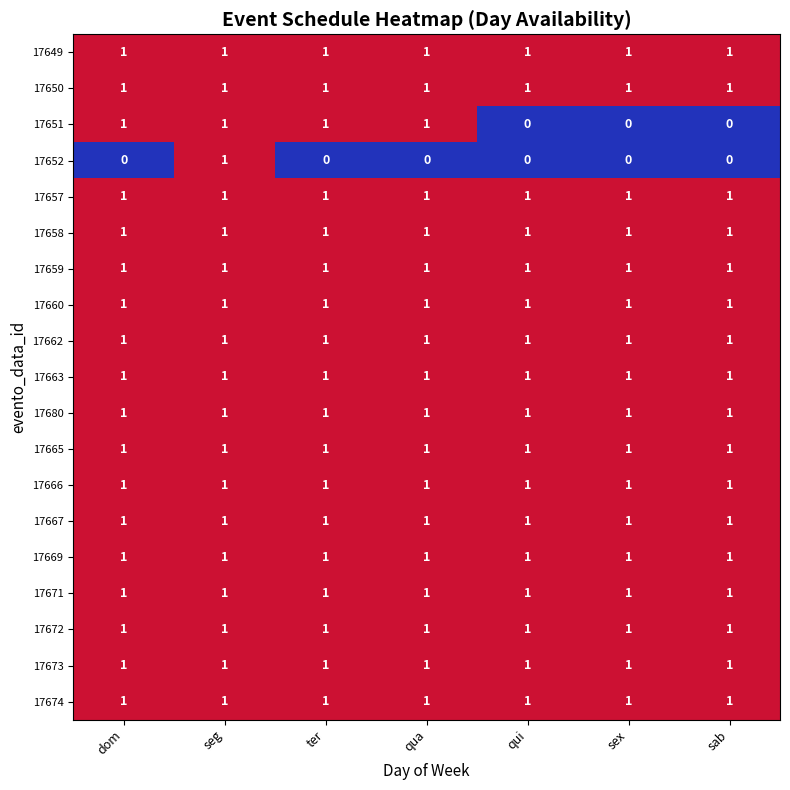

Which category has the highest value in the 17652 series?

seg